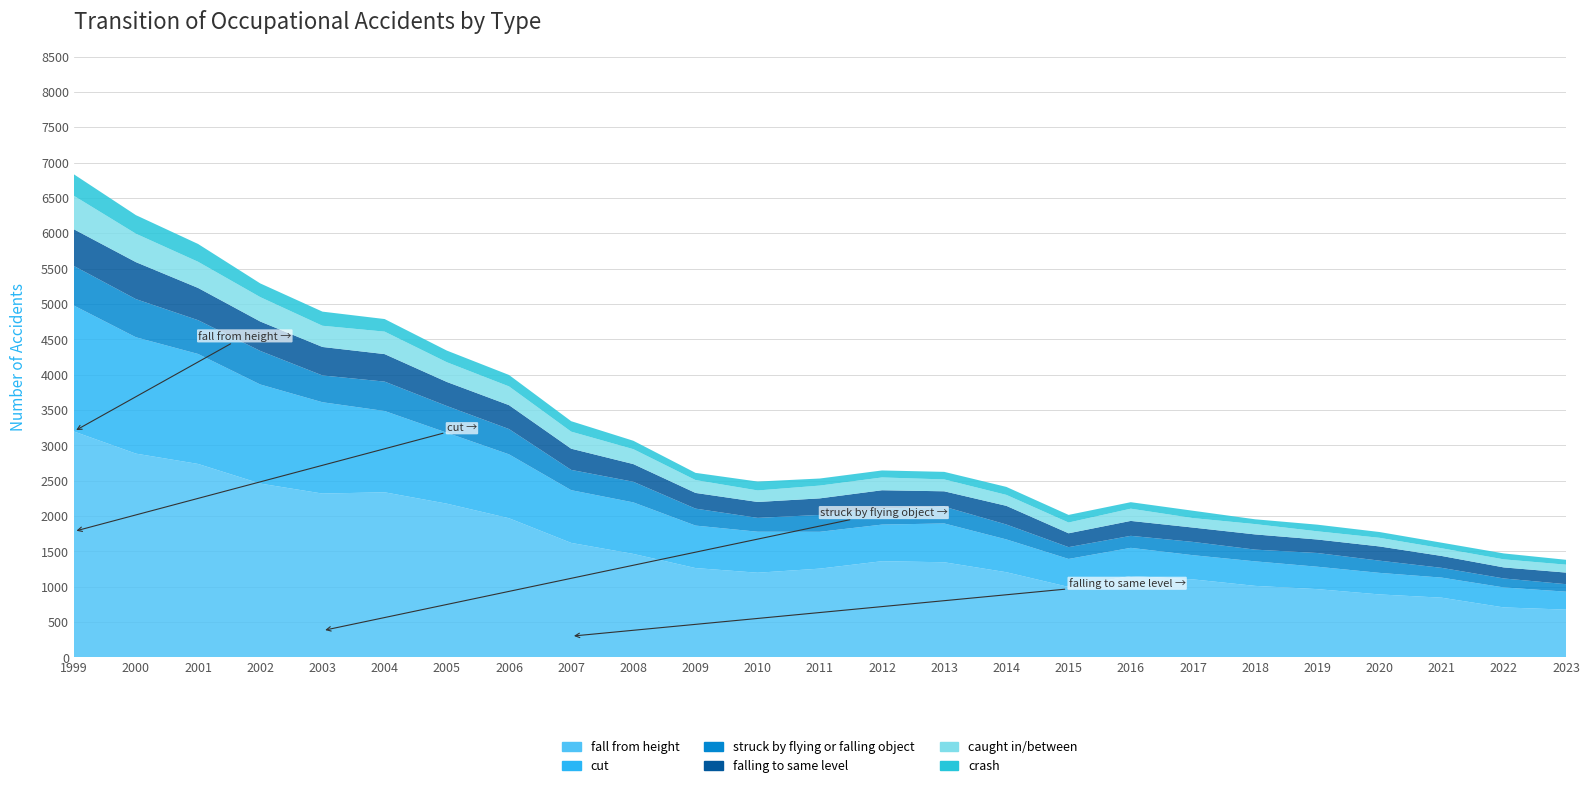

Reading left to right, list all the values displayed in this chart.

fall from height: 3197	2883	2737	2459	2318	2336	2175	1969	1620	1464	1264	1198	1256	1361	1346	1205	997	1152	1104	1012	966	891	845	707	676
cut: 1782	1646	1556	1402	1292	1150	1004	904	746	729	601	580	521	518	549	464	396	398	342	347	317	305	284	283	254
struck by flying or falling object: 560	540	478	475	379	416	378	358	287	292	240	196	239	227	238	211	167	170	188	166	194	173	138	127	106
falling to same level: 519	523	456	416	403	389	340	338	300	250	222	225	234	259	217	264	196	211	203	215	191	201	168	156	164
caught in/between: 474	402	370	345	300	318	279	265	241	211	182	163	181	181	168	155	152	173	134	146	116	122	109	114	112
crash: 304	263	252	194	200	178	165	162	148	119	102	126	100	99	107	113	108	92	104	68	94	82	79	84	69